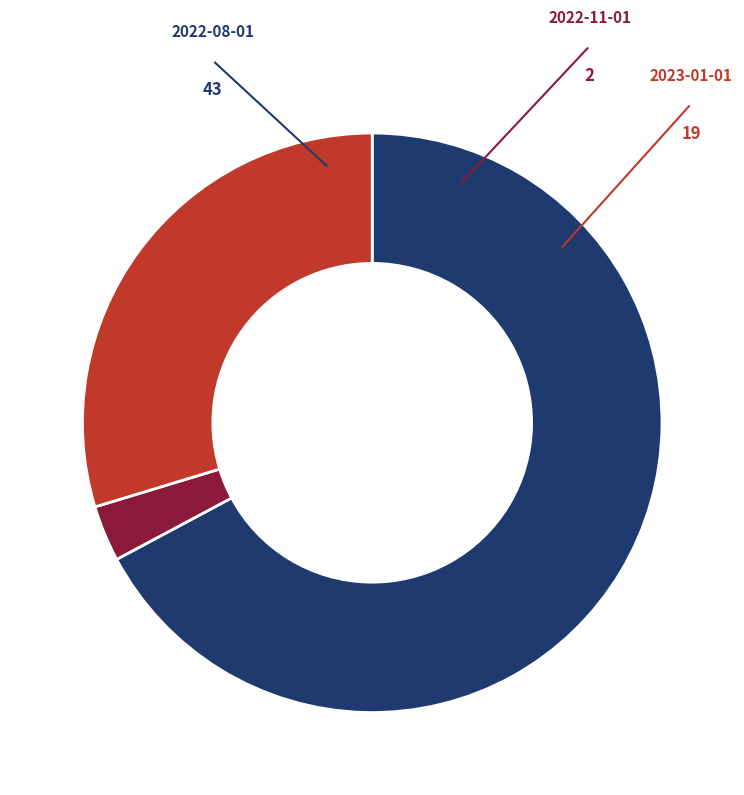

Does any single category account for the majority?

Yes